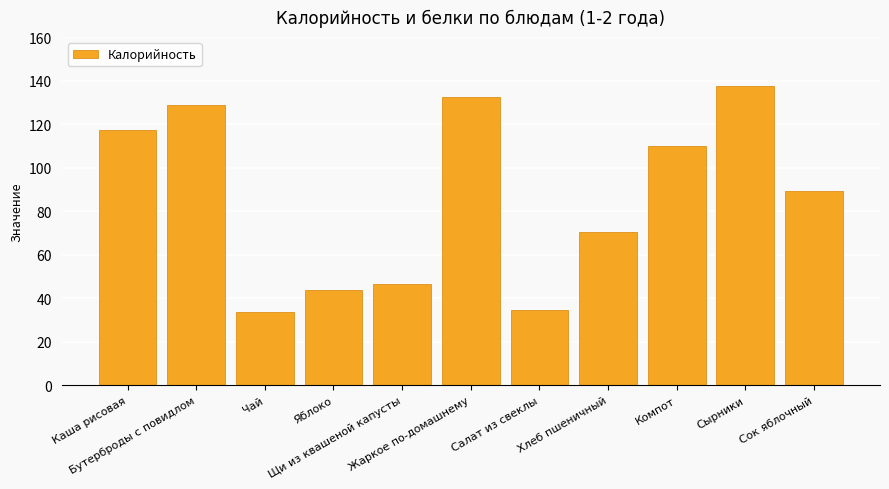

What is the difference between the maximum and minimum values?

104.0